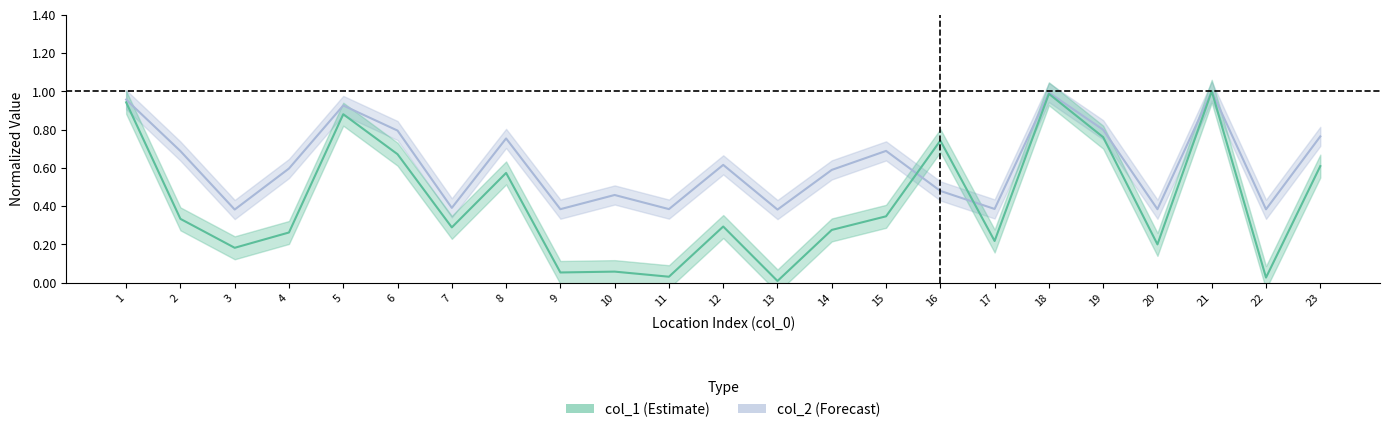

At which label does col_1 reach its minimum?

13